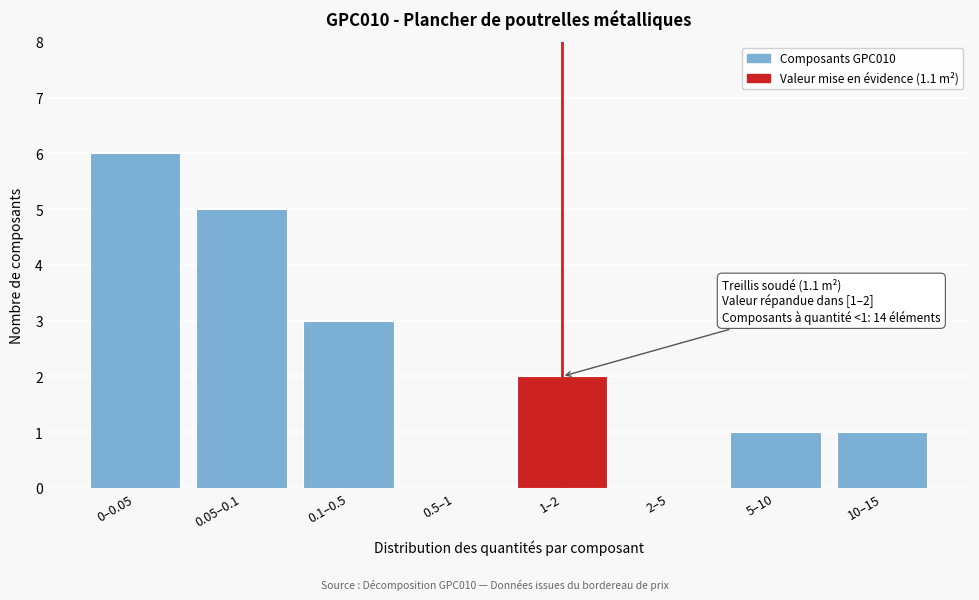

Reading left to right, extract all data points from this chart.

0–0.05=6	0.05–0.1=5	0.1–0.5=3	0.5–1=0	1–2=2	2–5=0	5–10=1	10–15=1